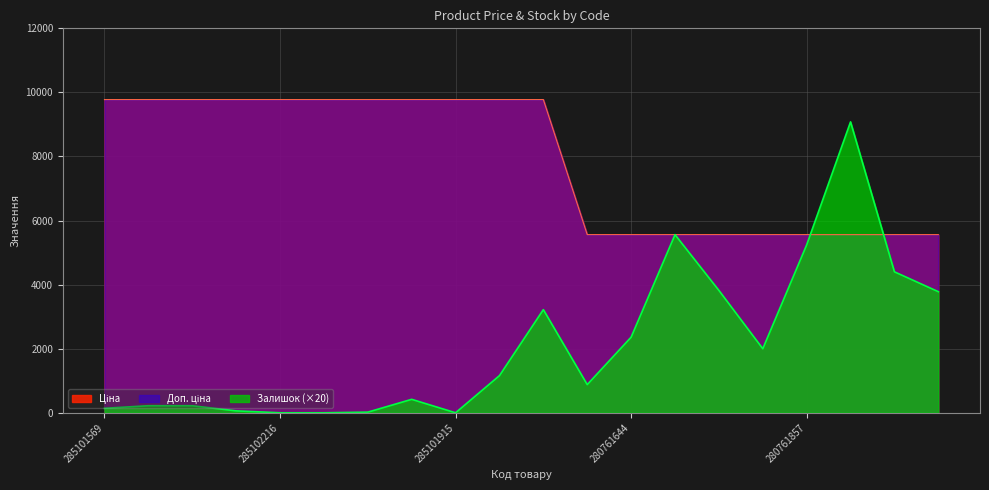

Which series has the widest spread of values?

Залишок (×20)